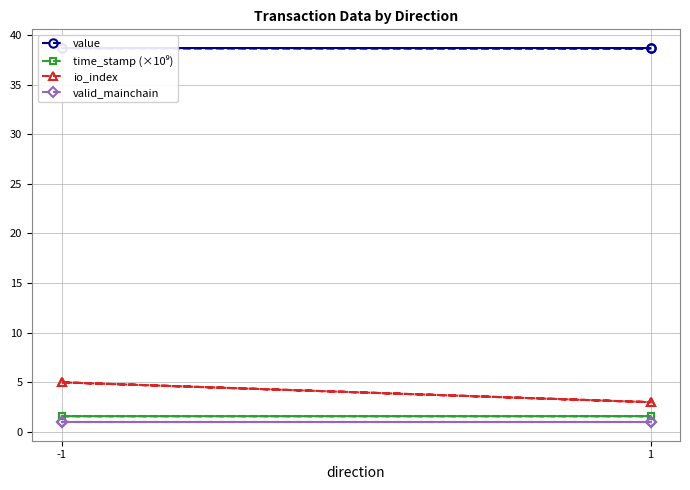

True or false: value and io_index cross at least once.

False